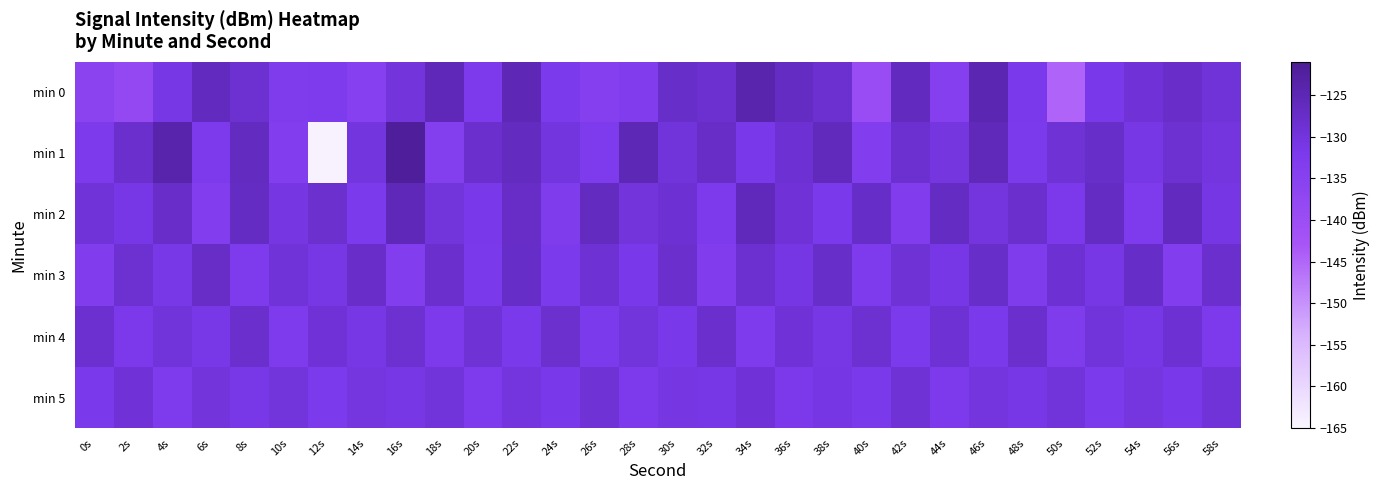

Which label corresponds to the largest value in the chart?

16s